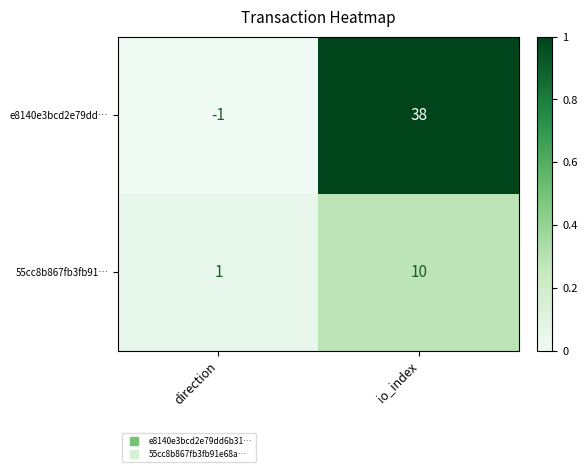

At how many categories does at least one series exceed 0?

2